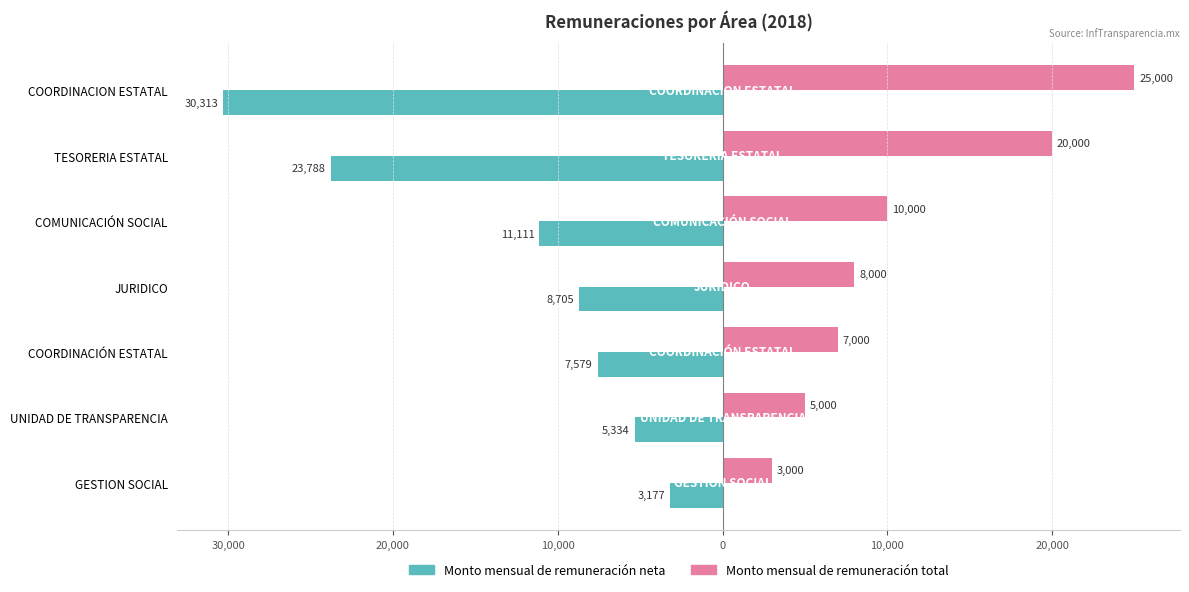

What is the label of the 2nd bar from the right?

UNIDAD DE TRANSPARENCIA